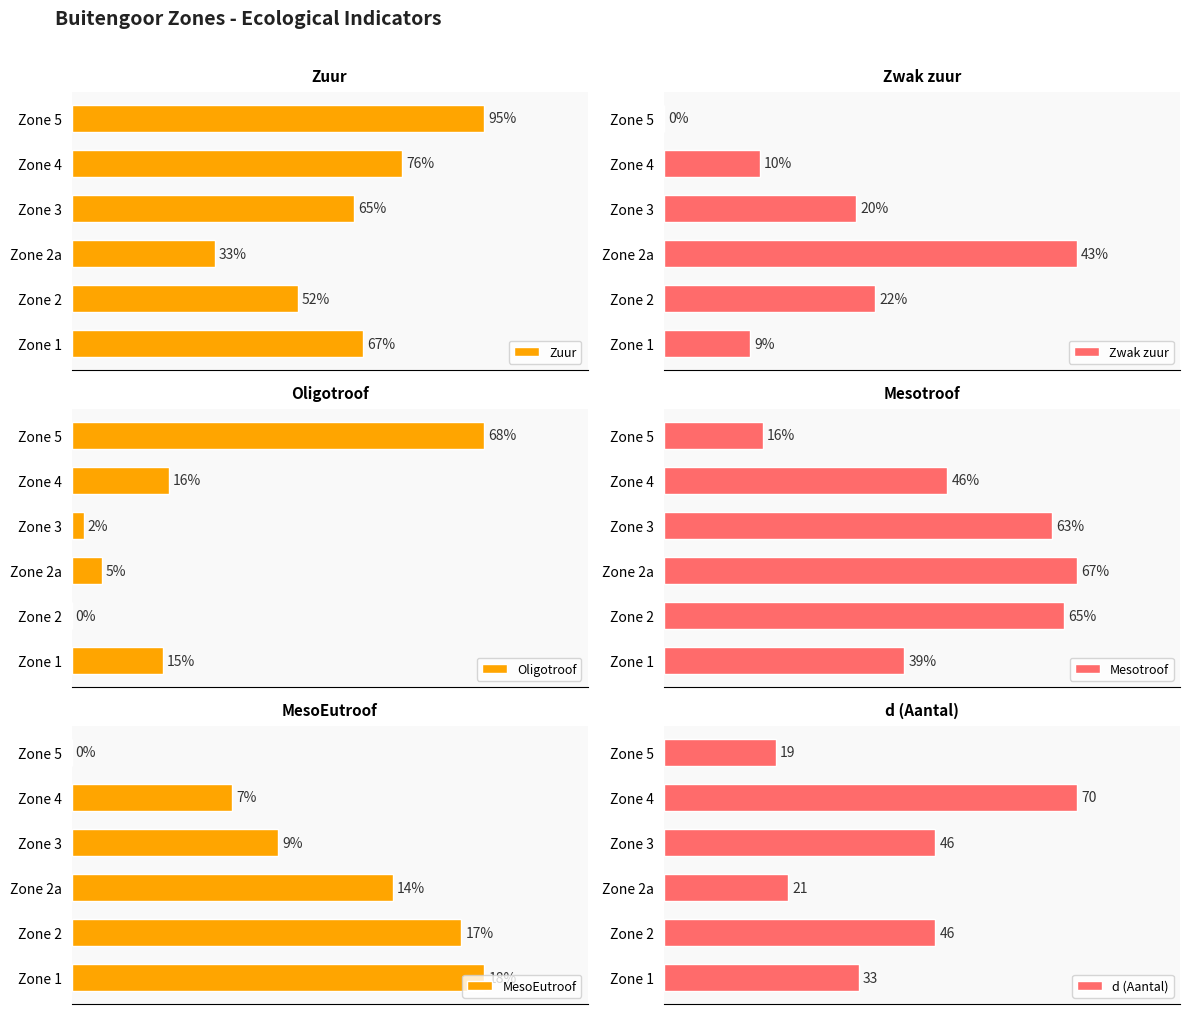

List the labels in order of Zuur value, largest first.

Zone 5, Zone 4, Zone 1, Zone 3, Zone 2, Zone 2a